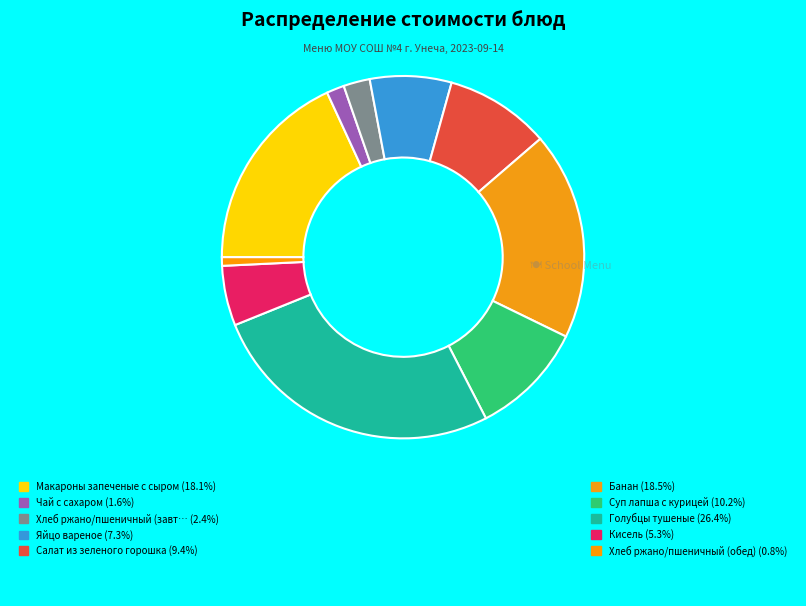

How many segments does this pie chart have?

10